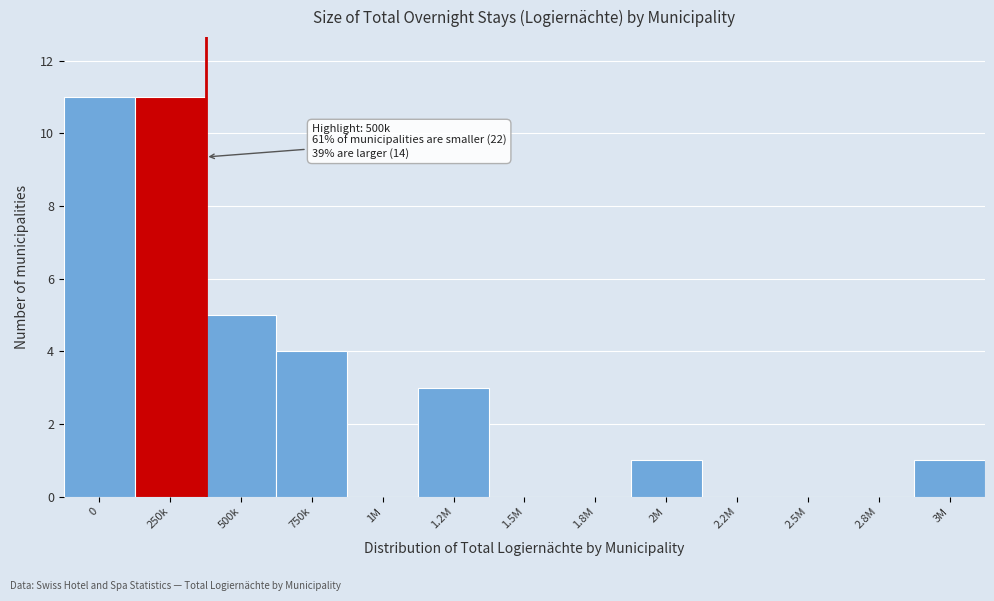

Reading right to left, transcribe all the data shown in this chart.

3M=1	2.8M=0	2.5M=0	2.2M=0	2M=1	1.8M=0	1.5M=0	1.2M=3	1M=0	750k=4	500k=5	250k=11	0=11